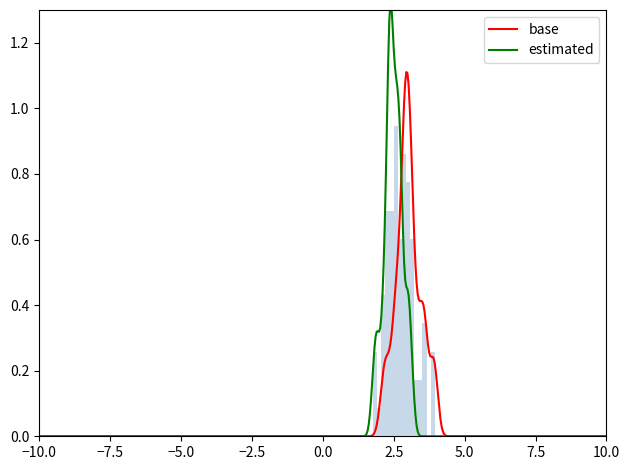

Reading left to right, extract all data points from this chart.

P1: 2.9	3.3	3.6	3.5	3.4	3.5	3.6	3.2	2.9	3.1	3.1	2.9	2.7	3.0	2.9	3.0	3.1	3.0	2.9	2.2	3.0	2.5	2.8	2.2	2.1	2.9	2.6	4.0	2.7	2.6	2.4	3.6	3.0	3.1	2.9	3.9	3.1	2.6	3.1	3.9
P2: 2.6	3.0	2.8	3.0	3.0	3.1	3.0	2.6	2.5	2.7	2.8	2.5	2.1	2.7	2.4	2.4	2.4	2.6	2.2	1.9	2.3	2.3	2.4	2.0	1.9	2.4	1.8	2.4	2.3	2.4	2.2	2.4	2.6	2.5	2.6	2.8	2.7	2.1	2.5	2.7